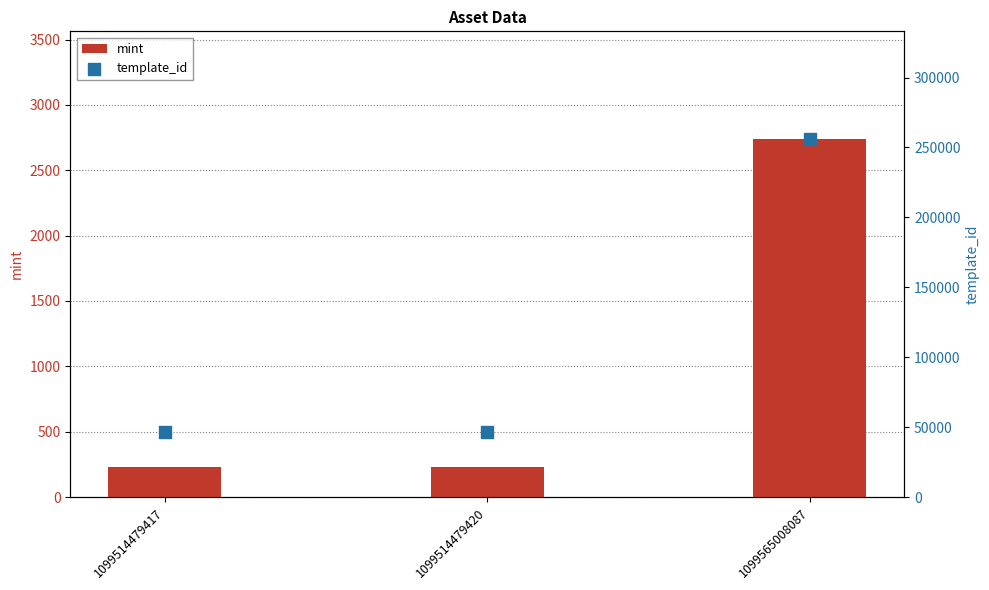

Which series reaches the minimum Y coordinate?

mint